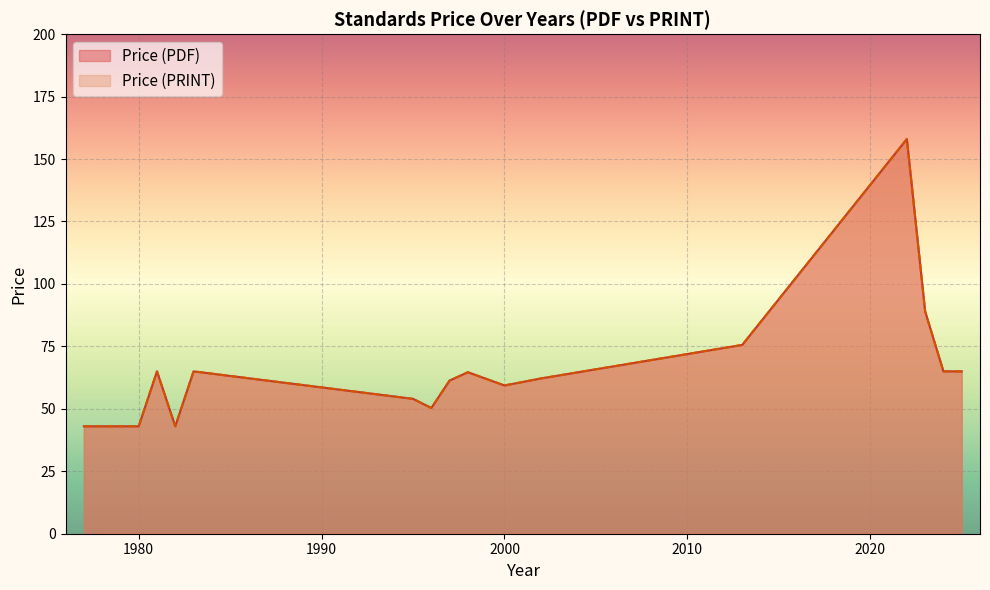

How many series are shown in this chart?

2